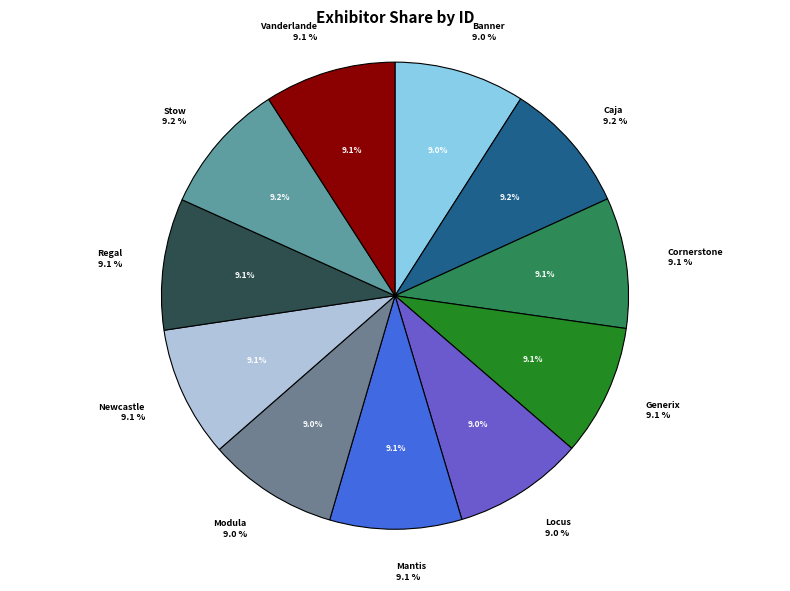

To the nearest percent, what portion does Mantis represent?

9%